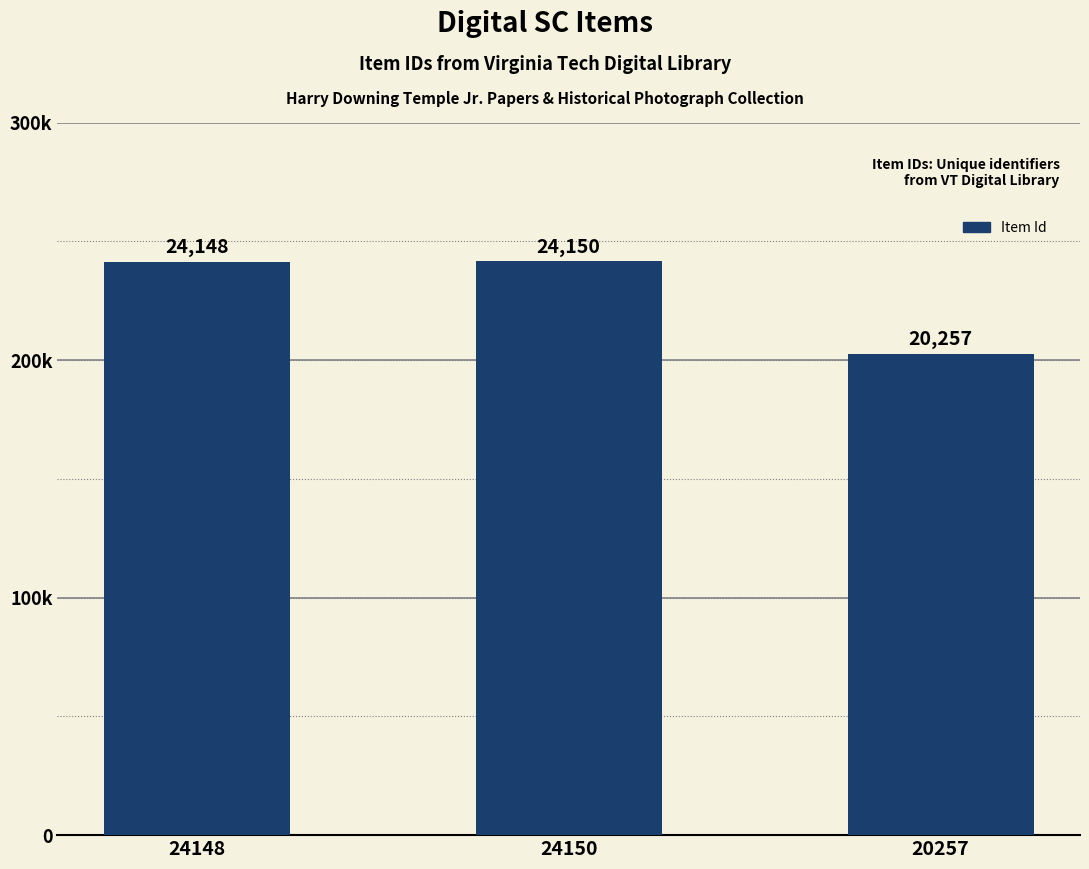

Reading right to left, list all the values displayed in this chart.

20257	24150	24148